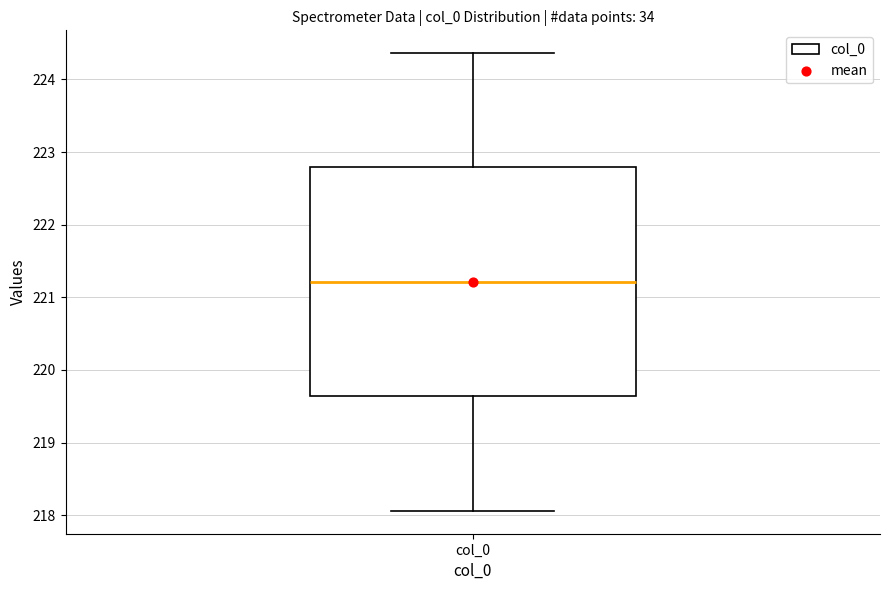

Where is the lower edge of the box for col_0 on the y-axis? The values are not printed on the chart, so give them approximately, as read against the axis.

219.6